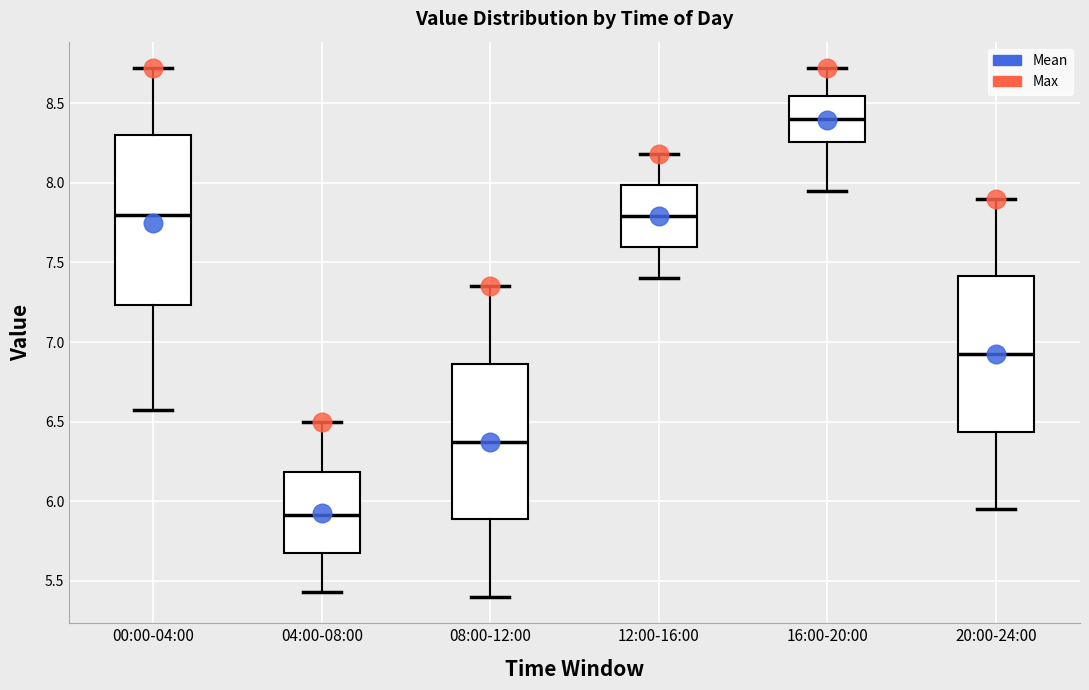

Reading left to right, transcribe this box plot: for each box, give where its median line is, the range the box spans, and where its two whiskers end, as read against the y-axis. The values are not printed on the chart, so give them approximately, as read against the axis.

00:00-04:00: median 7.80, box 7.25 to 8.30, whiskers 6.55 to 8.70
04:00-08:00: median 5.90, box 5.65 to 6.20, whiskers 5.45 to 6.50
08:00-12:00: median 6.40, box 5.90 to 6.85, whiskers 5.40 to 7.35
12:00-16:00: median 7.80, box 7.60 to 8.00, whiskers 7.40 to 8.20
16:00-20:00: median 8.40, box 8.25 to 8.55, whiskers 7.95 to 8.70
20:00-24:00: median 6.95, box 6.45 to 7.40, whiskers 5.95 to 7.90